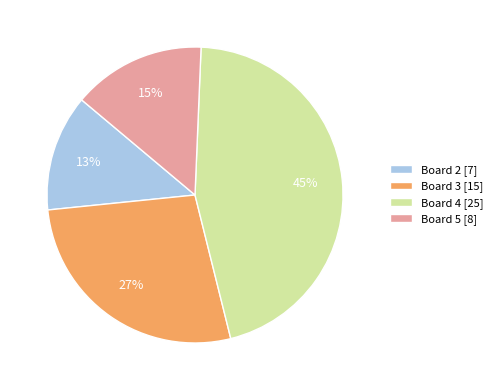

What percentage is the Board 3 slice, to the nearest percent?

27%